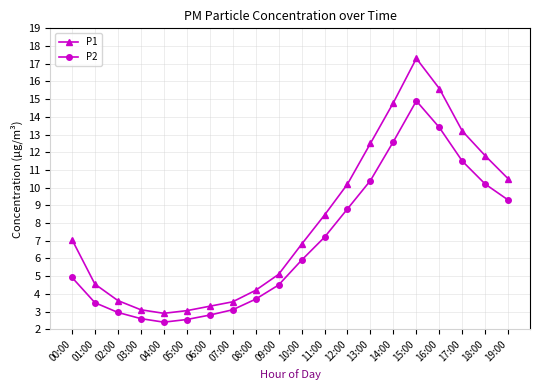

What is the sum of the P1 values at 07:00 and 14:00?

18.4